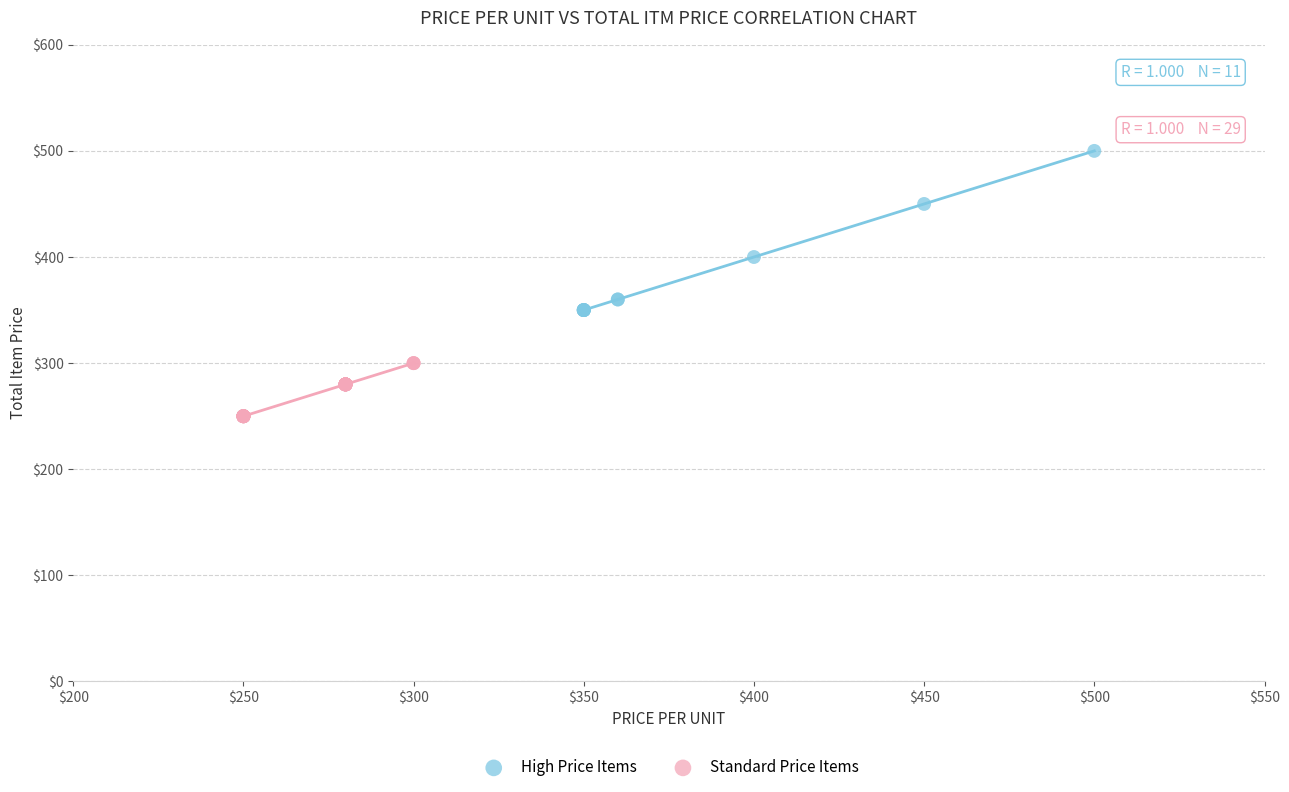

Which series has the widest spread of Y values?

High Price Items